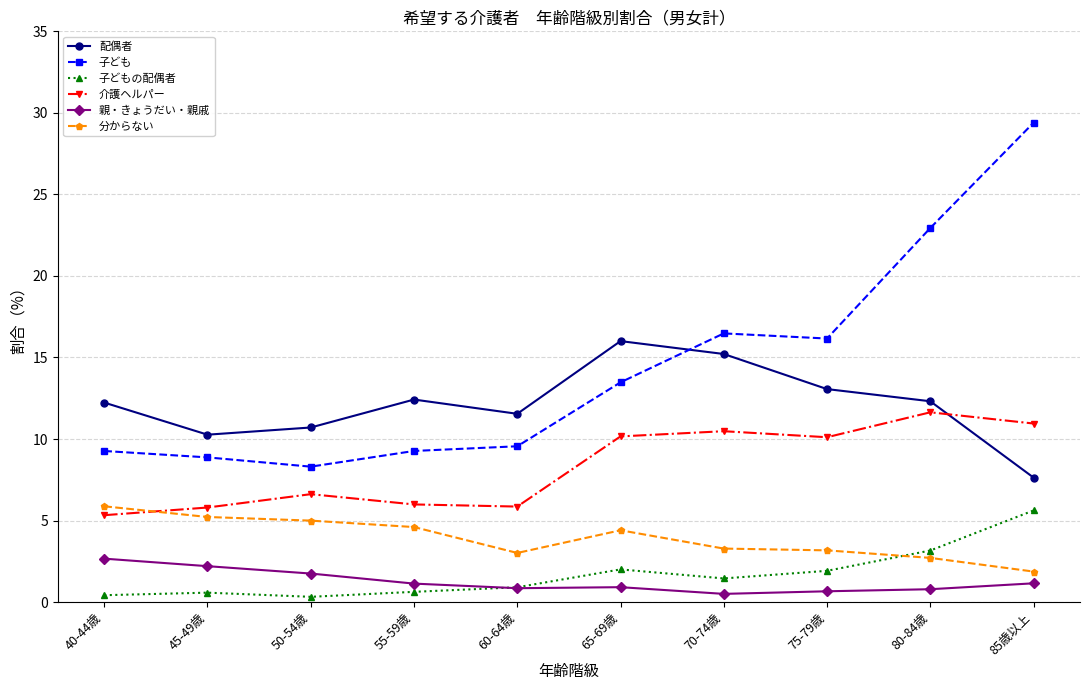

Is the value of 配偶者 at 45-49歳 greater than the value of 介護ヘルパー at 40-44歳?

Yes